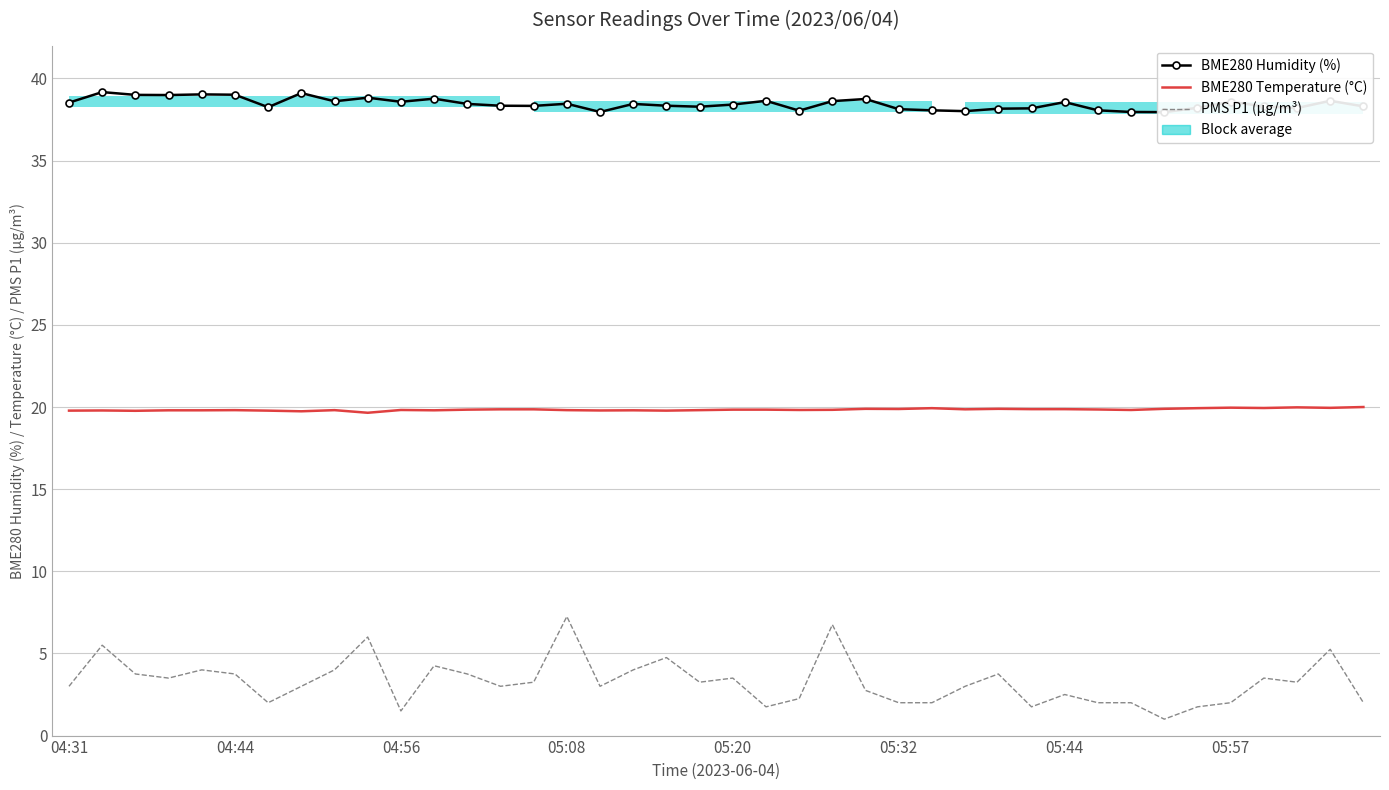

How many data points does each series have?

40